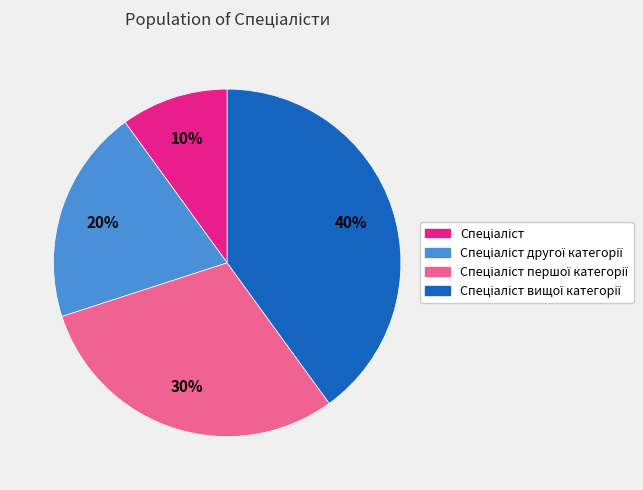

To the nearest percent, what is the difference between the largest and smallest slice percentages?

30%